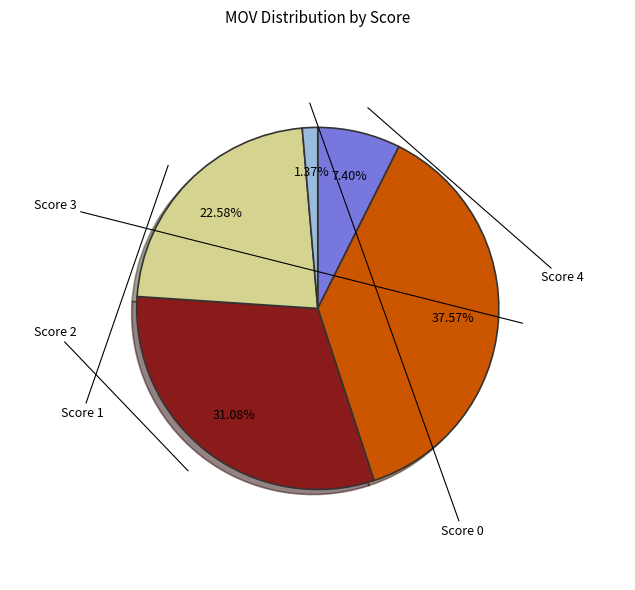

Is there any slice that represents more than half of the pie?

No